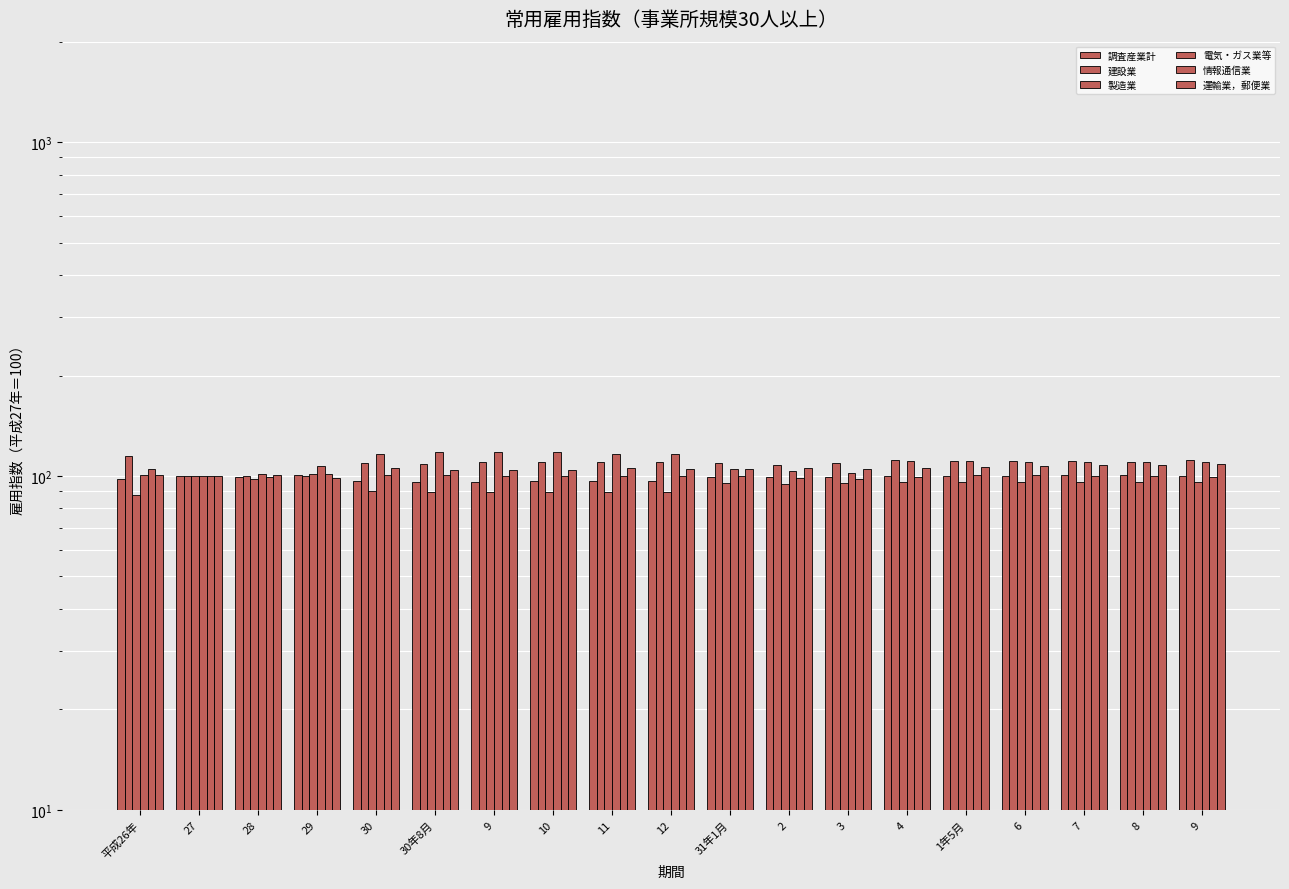

Which series has the largest total across all categories?

電気・ガス業等